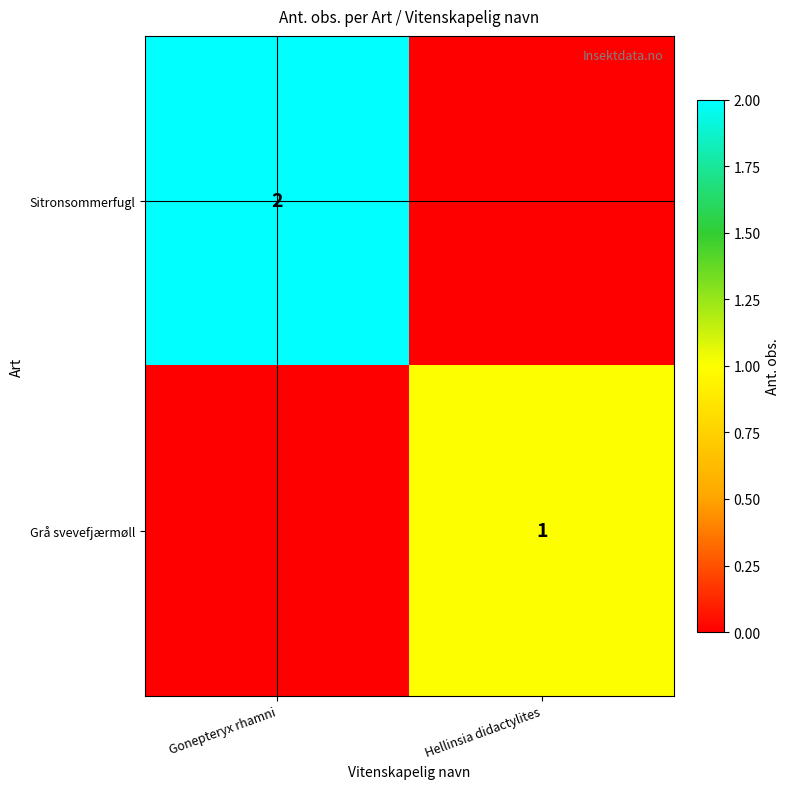

The value of Sitronsommerfugl at Gonepteryx rhamni is 1. True or false?

False